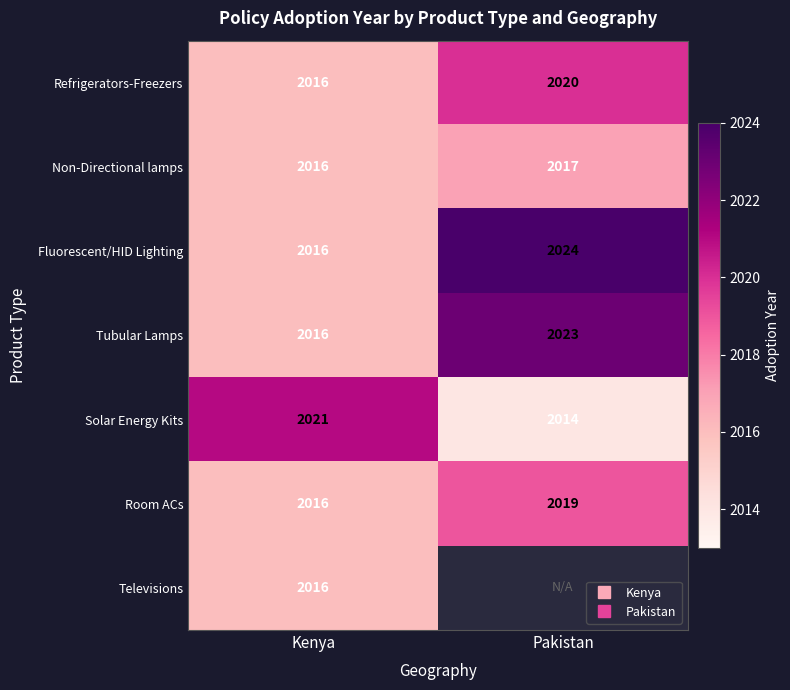

Between Pakistan and Kenya, which is larger?

Pakistan